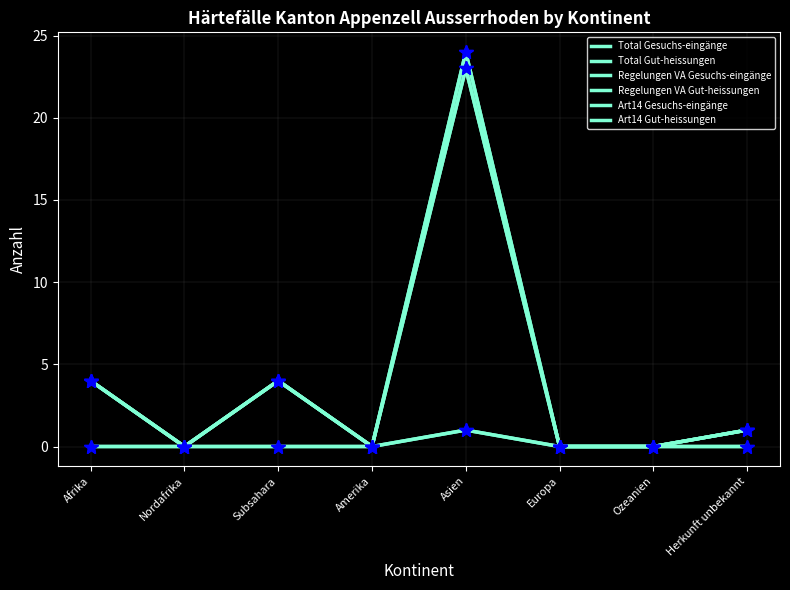

At which category is the sum across all series the highest?

Asien